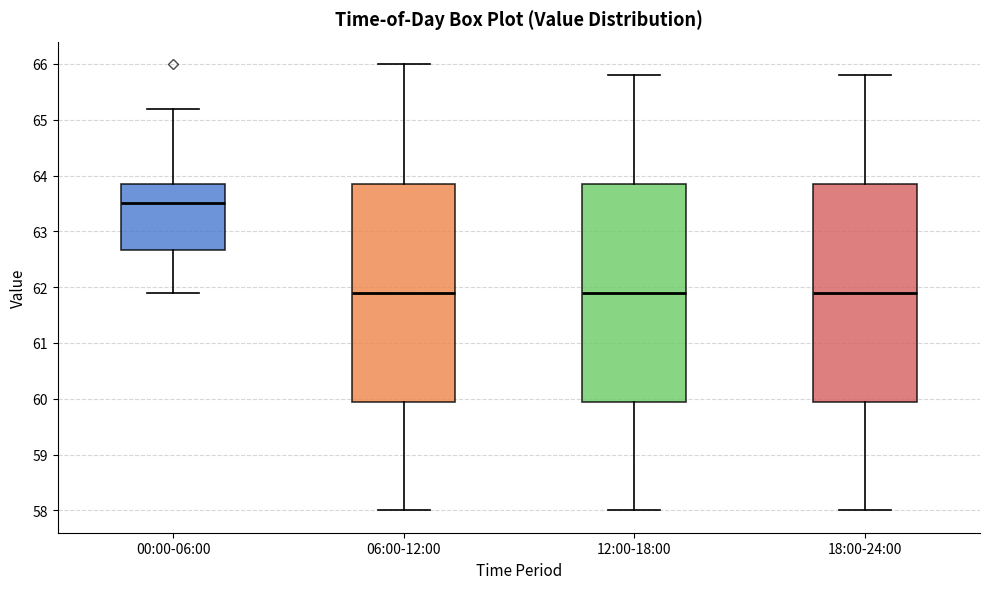

Where does the lower whisker of the box for 06:00-12:00 end on the y-axis? The values are not printed on the chart, so give them approximately, as read against the axis.

58.0